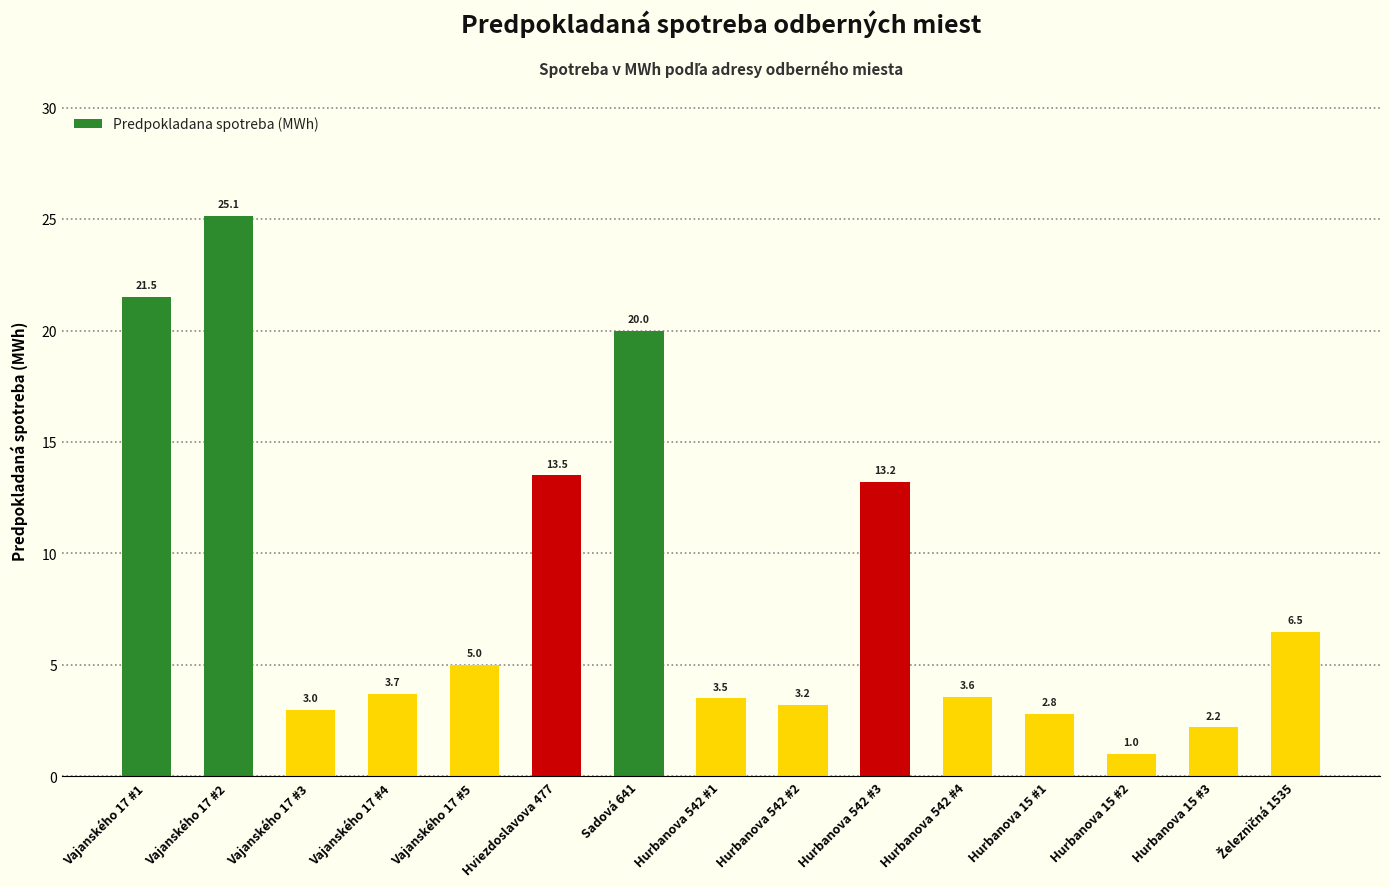

What is the value of the 14th bar from the left?

2.2